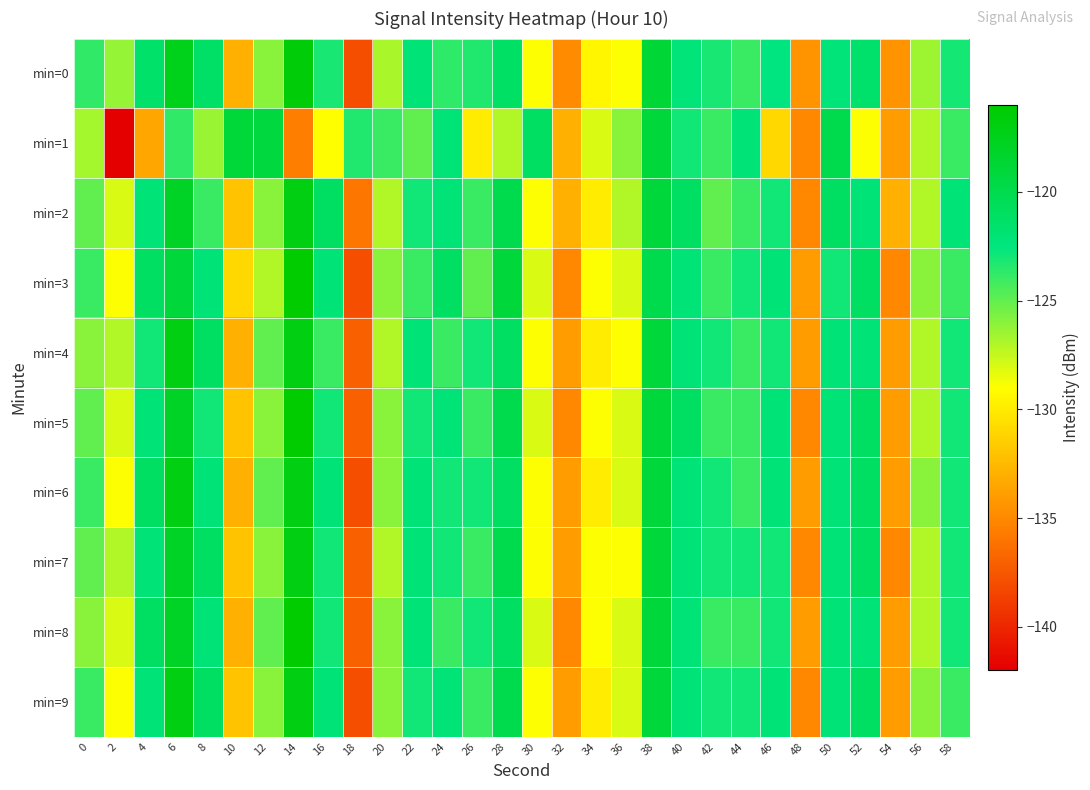

Which series has the largest range (max minus min)?

min=1